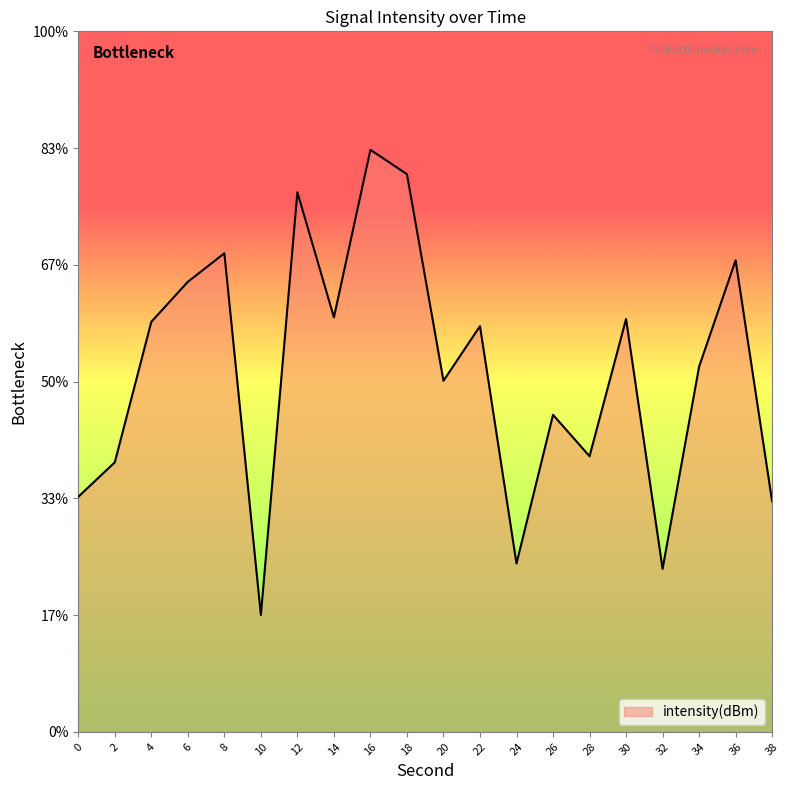

Where does the data first go above -127?

6